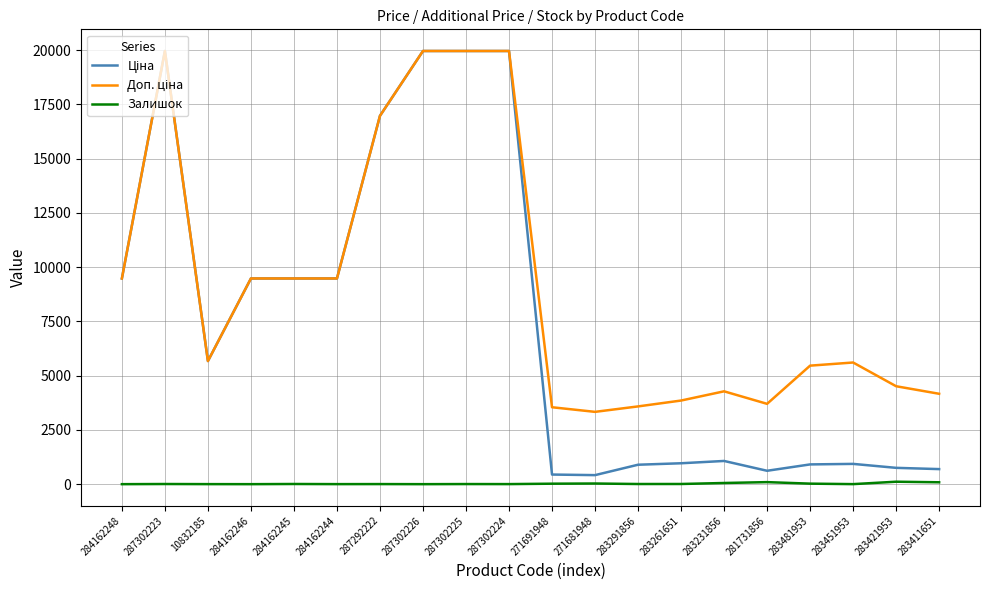

True or false: Залишок has more than 0 points higher than both neighbors.

True